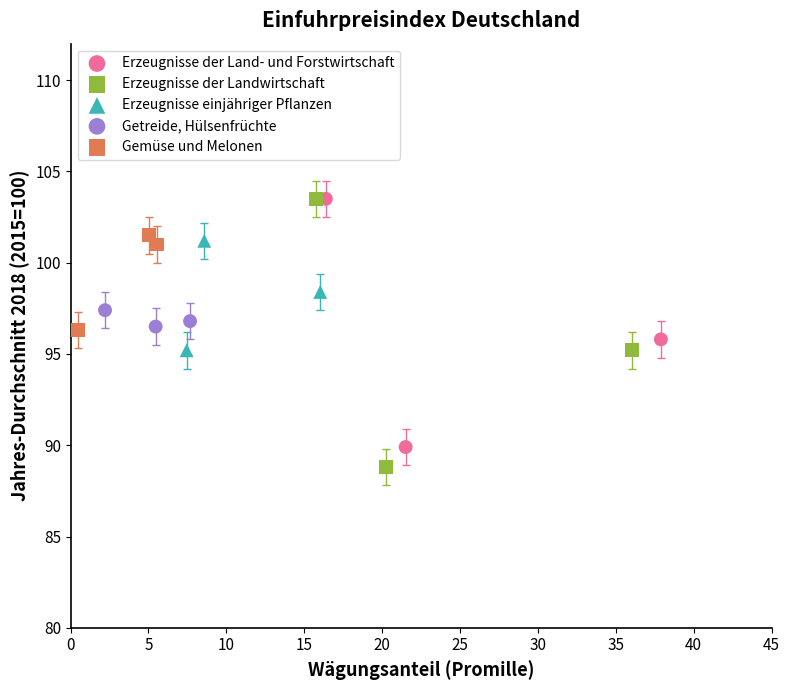

Which series has the largest Y range (max minus min)?

Erzeugnisse der Landwirtschaft